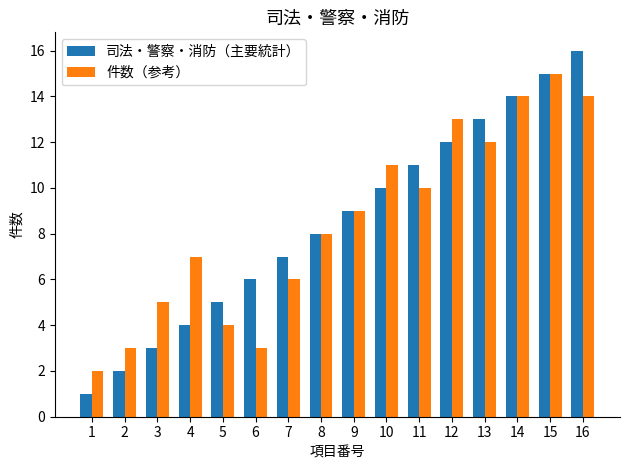

List the series in order of their peak value, lowest first.

件数（参考）, 司法・警察・消防（主要統計）